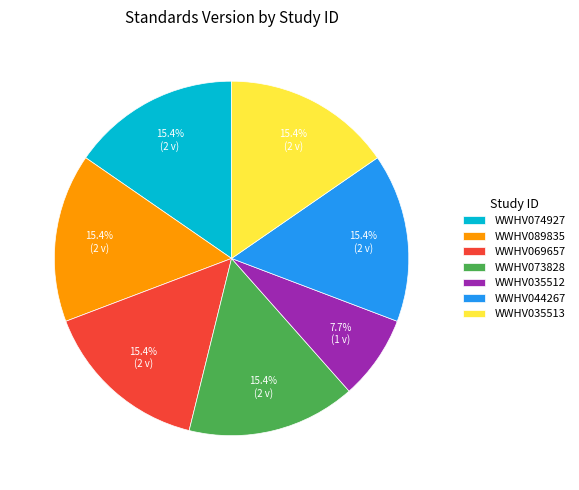

True or false: WWHV074927 accounts for 15% of the total.

True